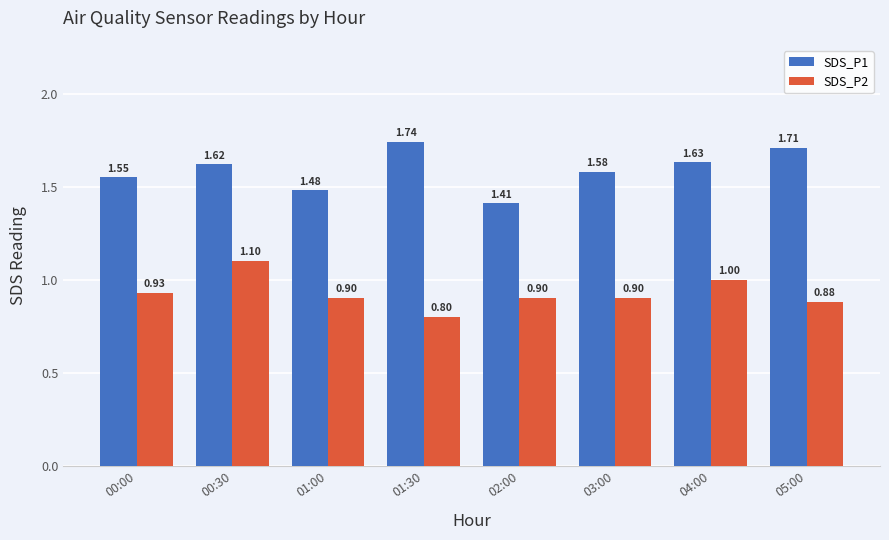

What is the lowest value of the SDS_P2 series?

0.8